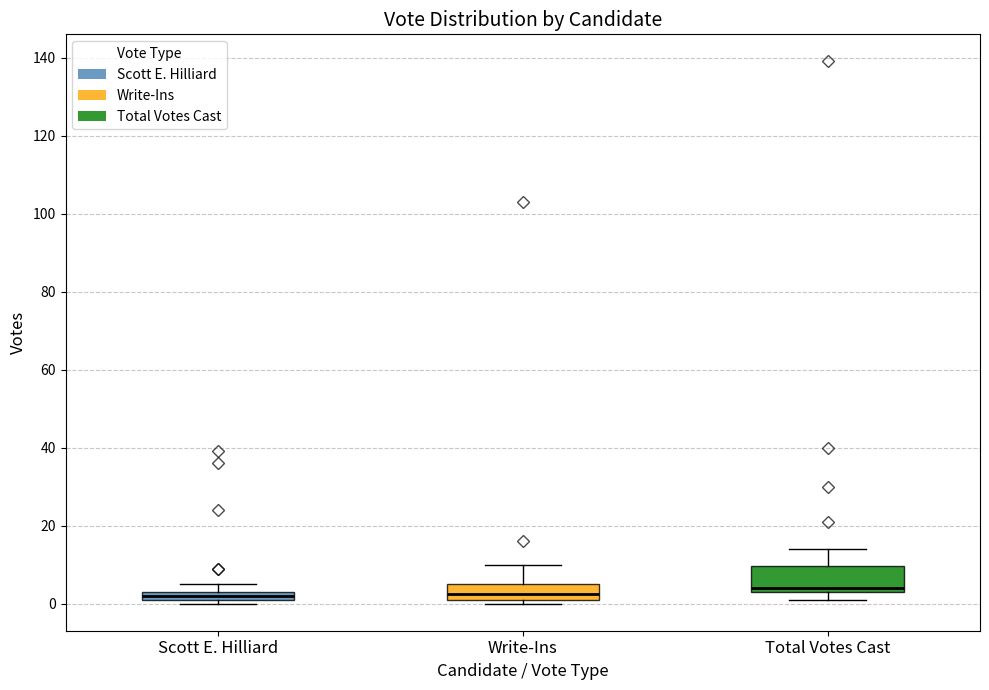

Which box is the tallest, from its lower edge to its upper edge?

Total Votes Cast